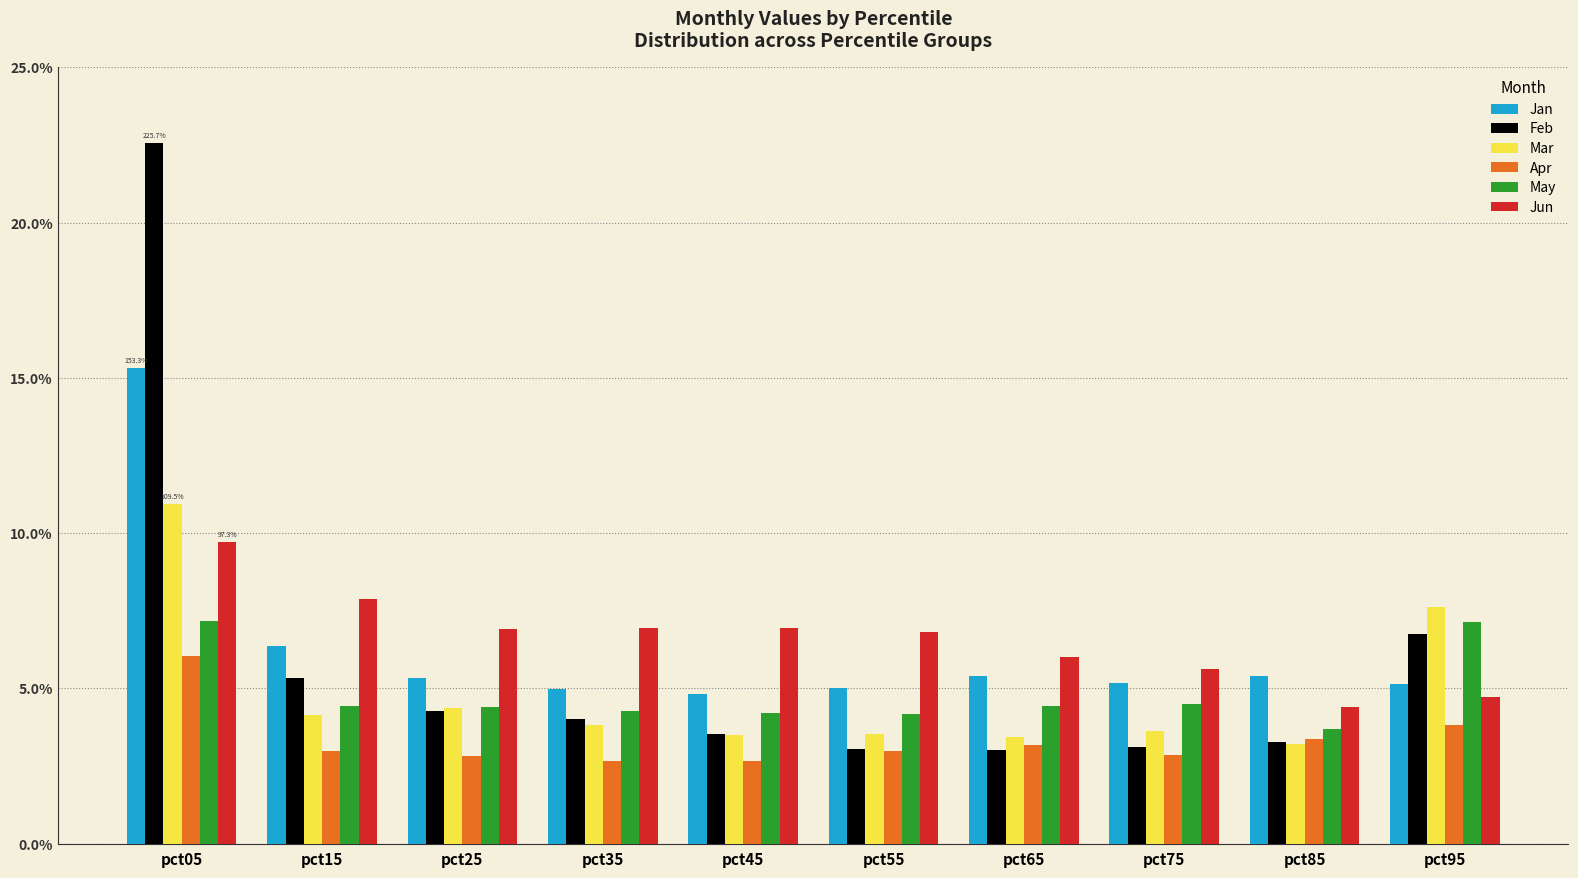

The Apr series shows 0.9 at pct05. True or false?

False